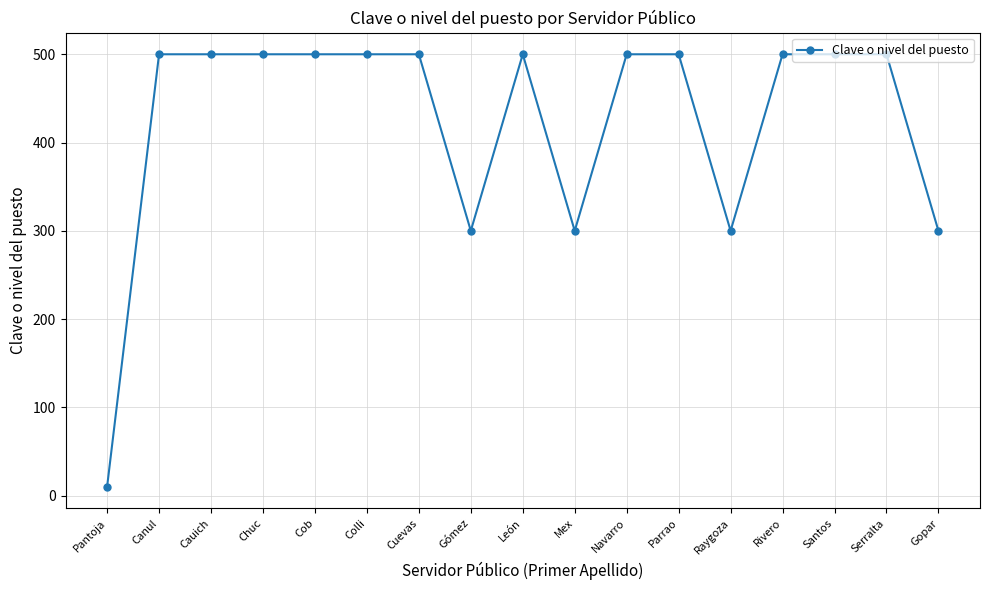

Count the number of categories in the chart.

17